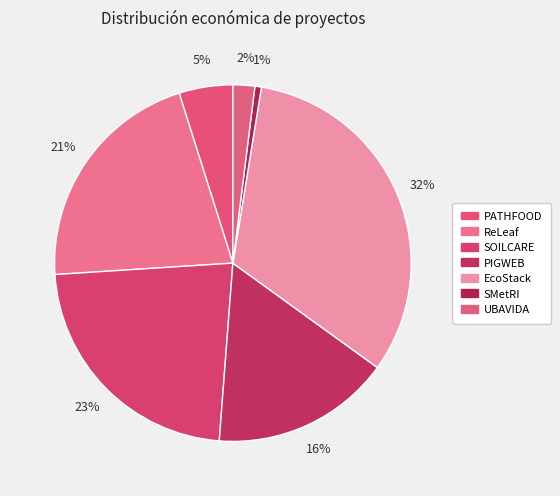

Is there any slice that represents more than half of the pie?

No